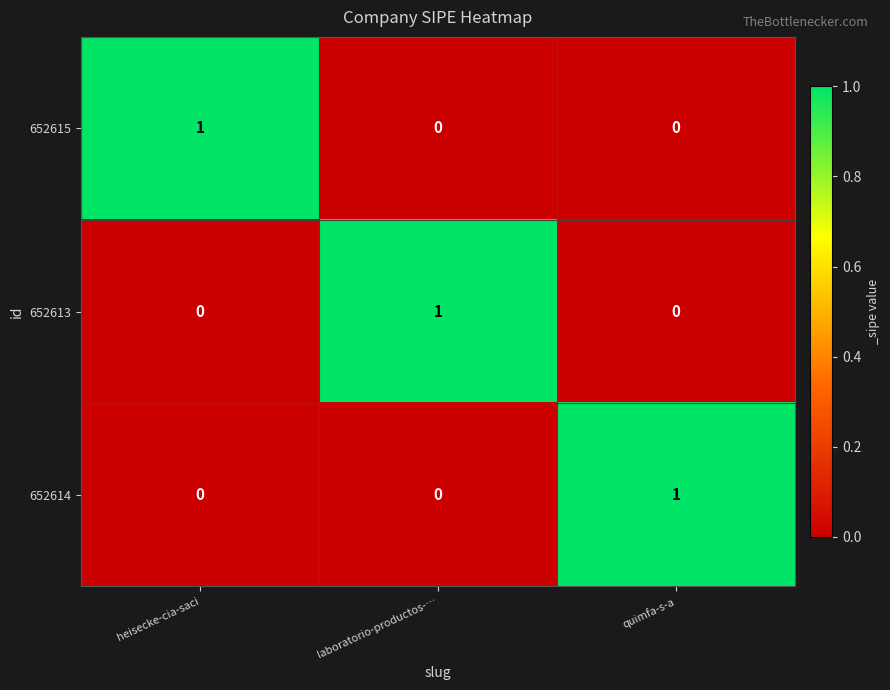

The 652614 series shows 1 at heisecke-cia-saci. True or false?

False